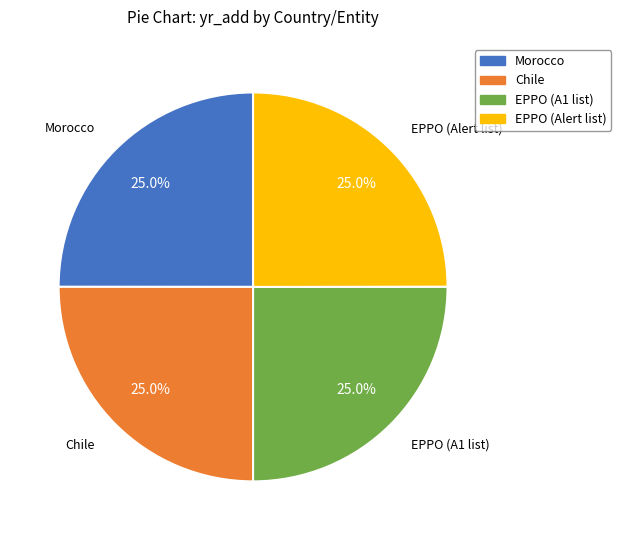

Does EPPO (A1 list) represent more than half of the total?

No